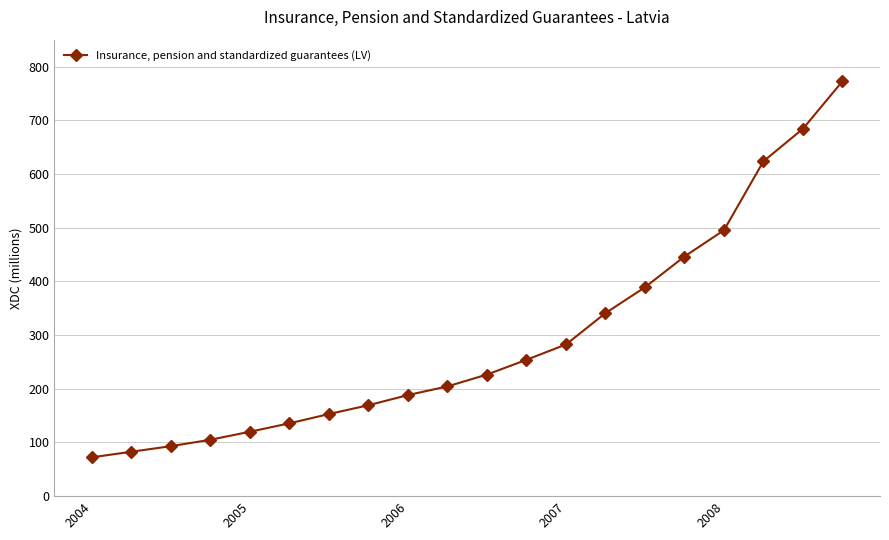

Count the number of data series in this chart.

1